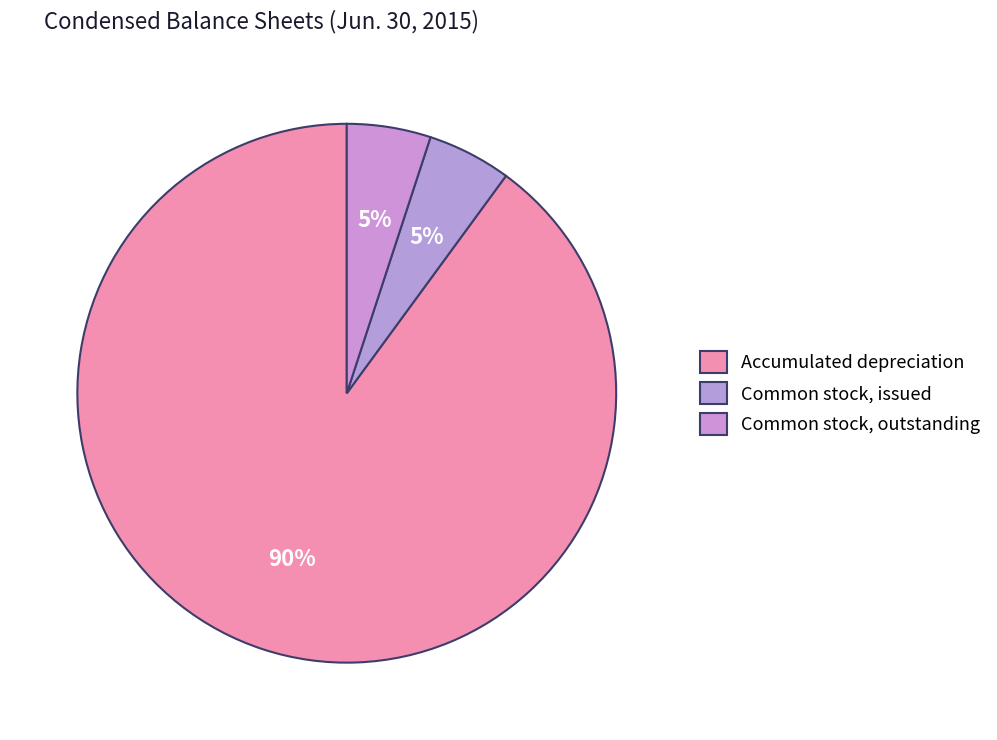

To the nearest percent, what is the difference between the largest and smallest slice percentages?

85%